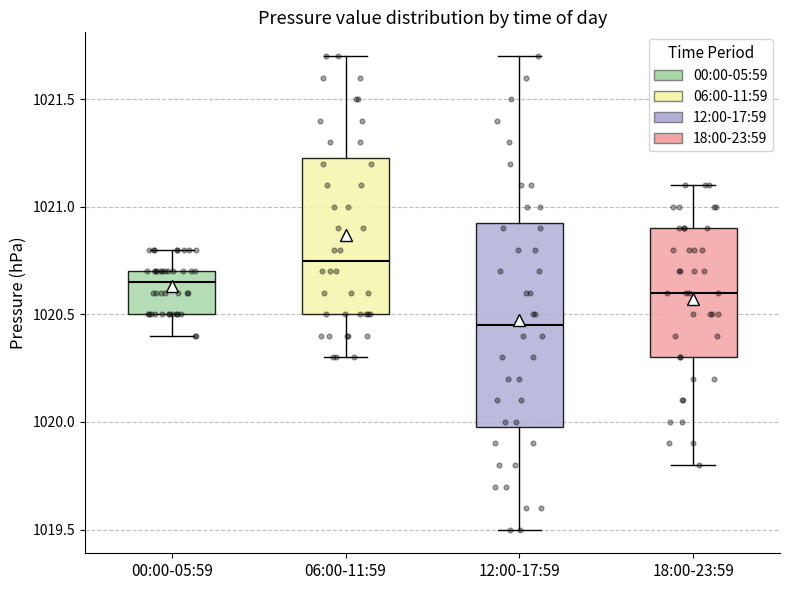

Reading left to right, transcribe this box plot: for each box, give where its median line is, the range the box spans, and where its two whiskers end, as read against the y-axis. The values are not printed on the chart, so give them approximately, as read against the axis.

00:00-05:59: median 1020.65, box 1020.50 to 1020.70, whiskers 1020.40 to 1020.80
06:00-11:59: median 1020.75, box 1020.50 to 1021.25, whiskers 1020.30 to 1021.70
12:00-17:59: median 1020.45, box 1020.00 to 1020.95, whiskers 1019.50 to 1021.70
18:00-23:59: median 1020.60, box 1020.30 to 1020.90, whiskers 1019.80 to 1021.10